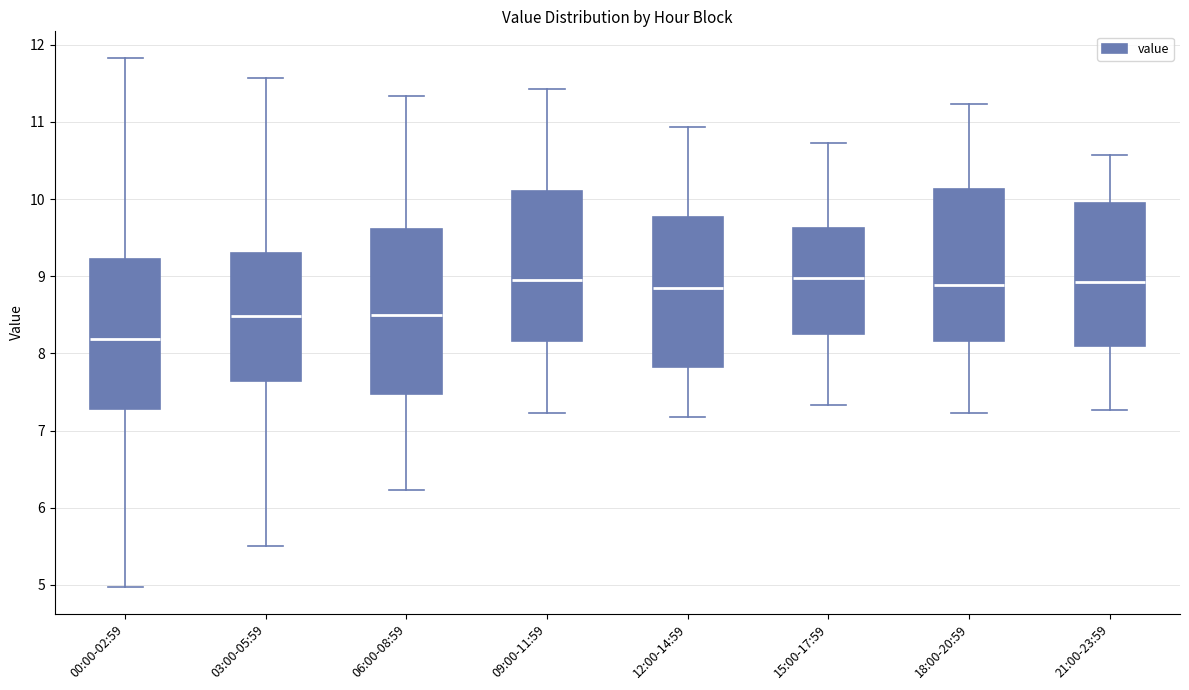

Where does the lower whisker of the box for 15:00-17:59 end on the y-axis? The values are not printed on the chart, so give them approximately, as read against the axis.

7.3